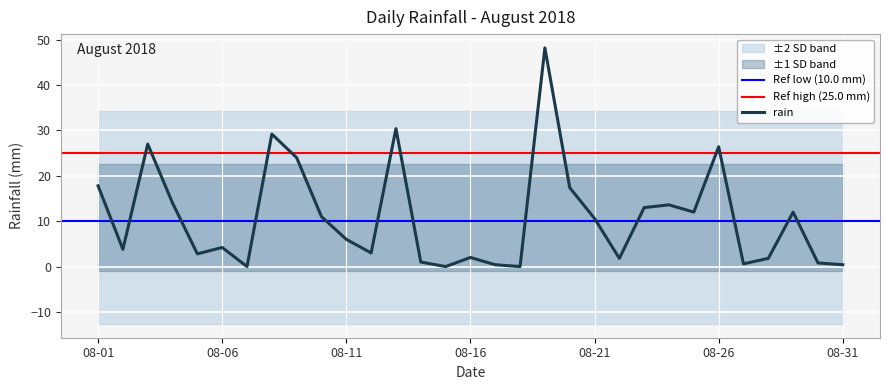

How many positive values are there?

28